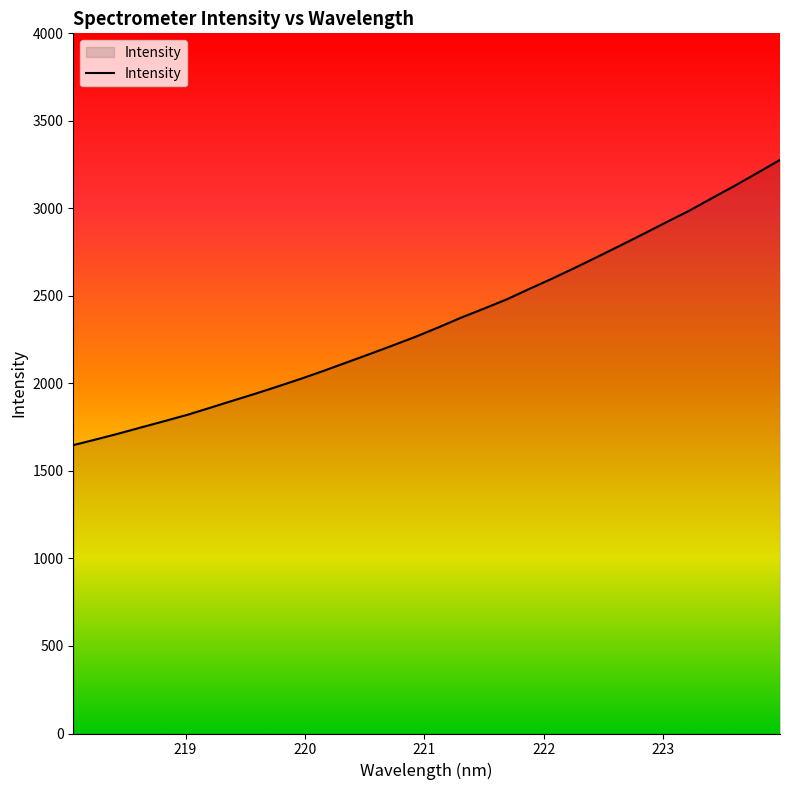

What is the difference between the maximum and minimum values?

1629.5